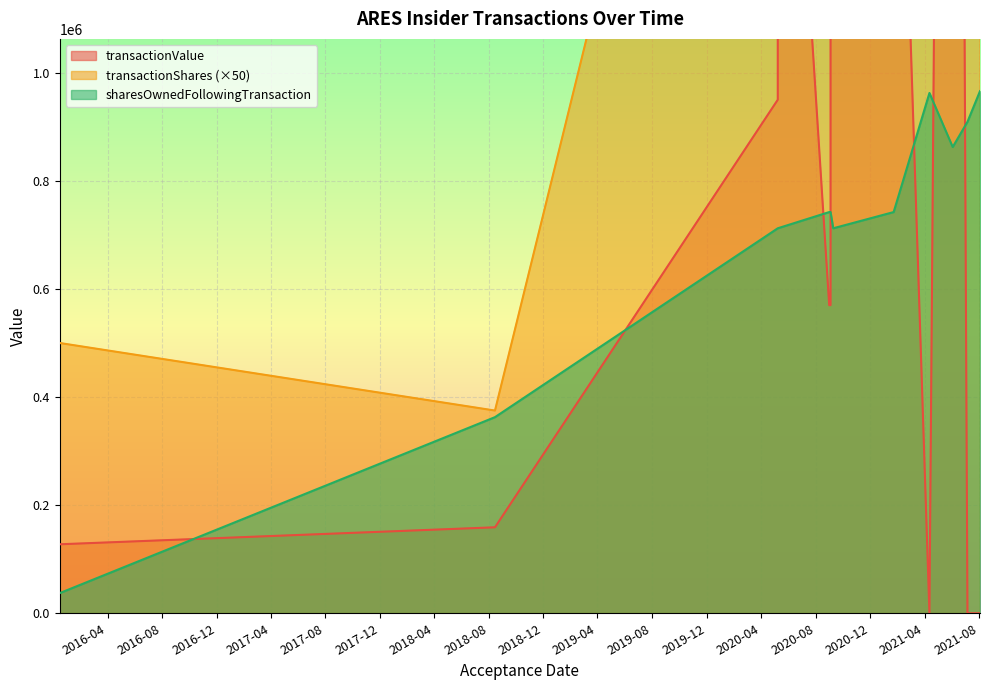

At how many categories does at least one series exceed 3346281?

1